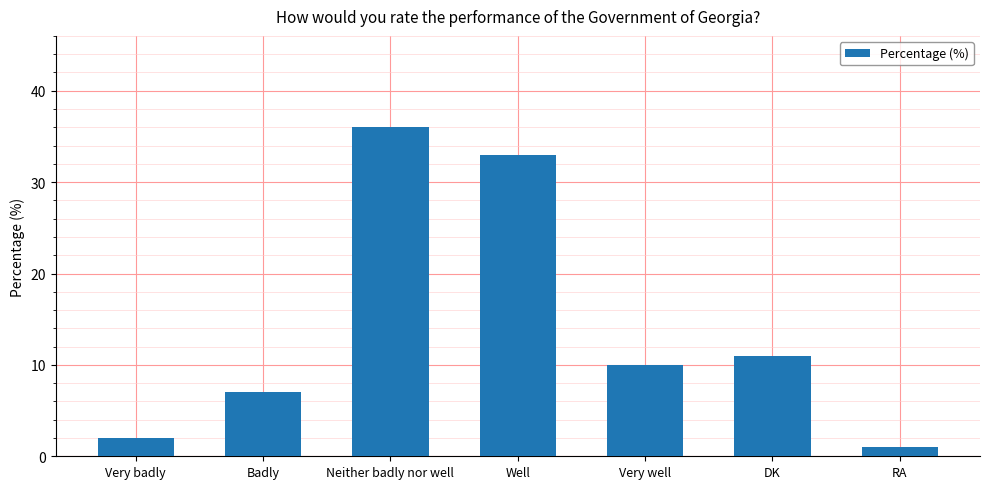

What is the change in value from Very badly to Neither badly nor well?

+34